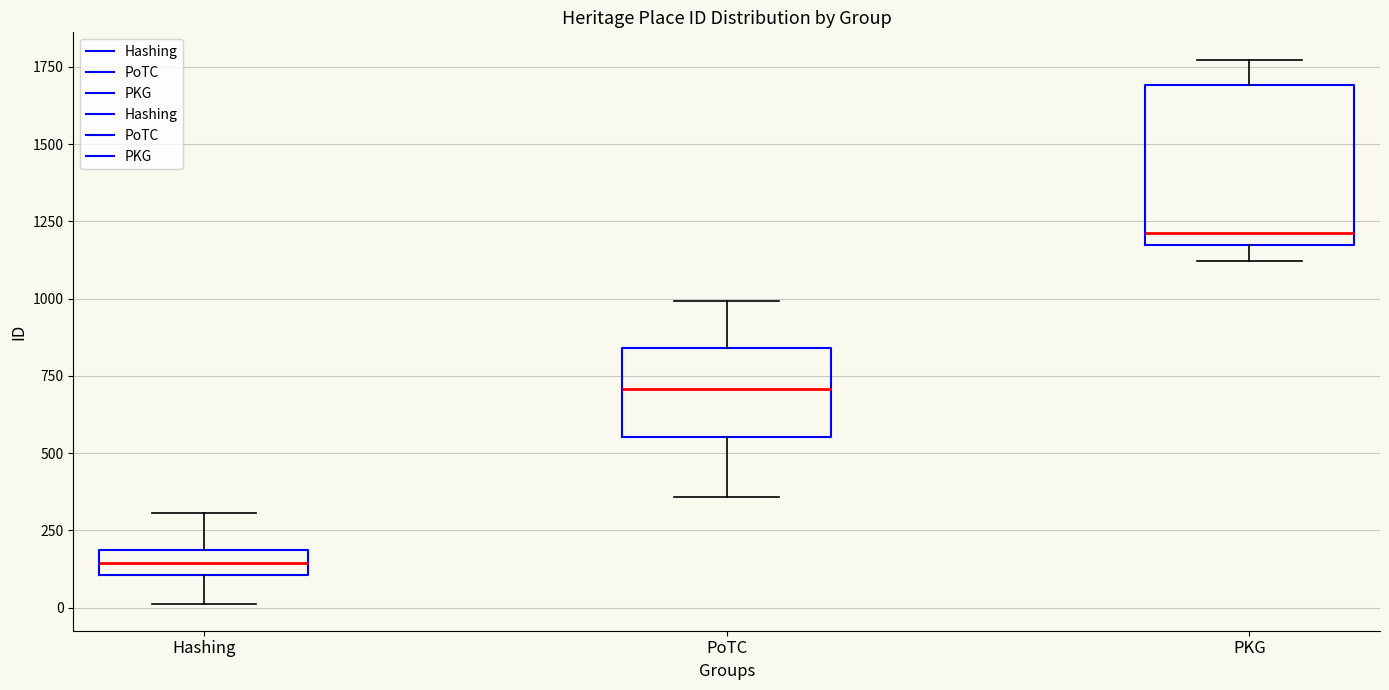

Reading left to right, transcribe this box plot: for each box, give where its median line is, the range the box spans, and where its two whiskers end, as read against the y-axis. The values are not printed on the chart, so give them approximately, as read against the axis.

Hashing: median 150, box 100 to 200, whiskers 0 to 300
PoTC: median 700, box 550 to 850, whiskers 350 to 1000
PKG: median 1200, box 1150 to 1700, whiskers 1100 to 1750